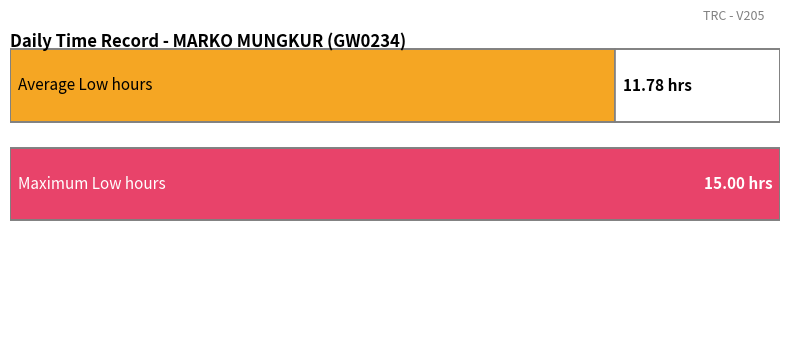

Is it true that the value at 14 is 8.1?

False